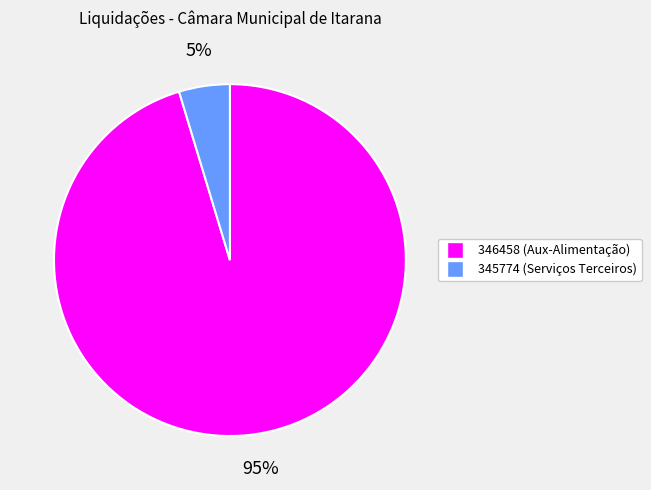

Rank the categories by value from highest to lowest.

346458, 345774